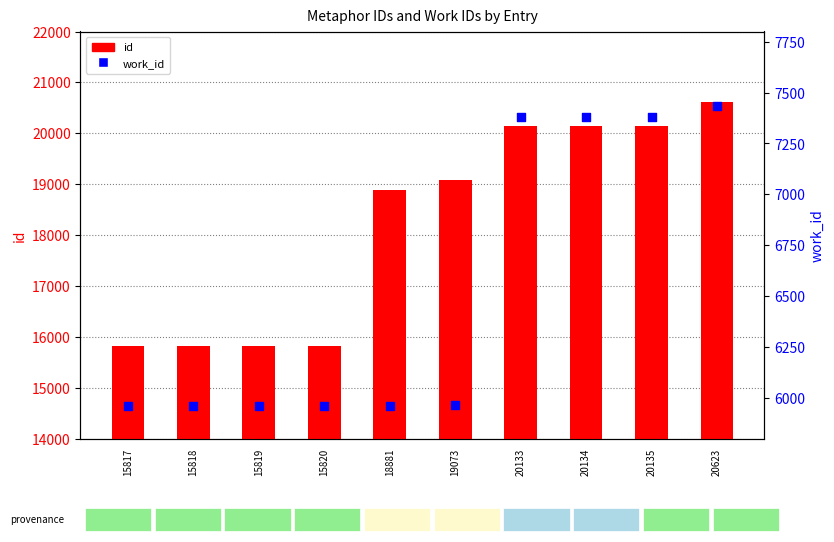

Which series has the largest total across all categories?

id